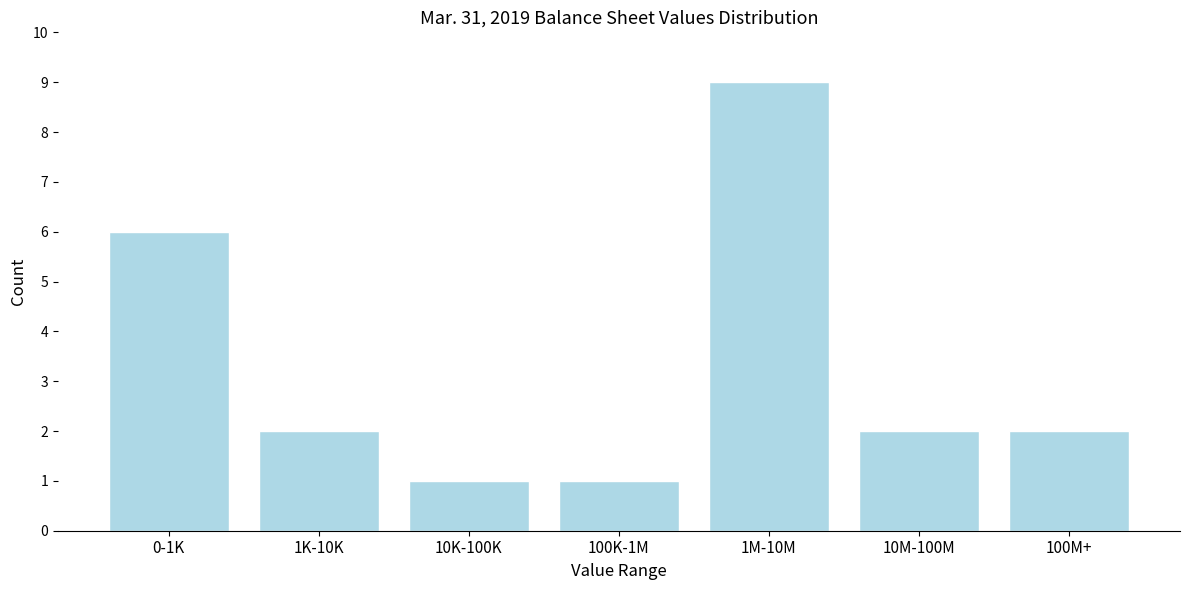

Reading left to right, what are all the values shown in this chart?

0-1K=6	1K-10K=2	10K-100K=1	100K-1M=1	1M-10M=9	10M-100M=2	100M+=2